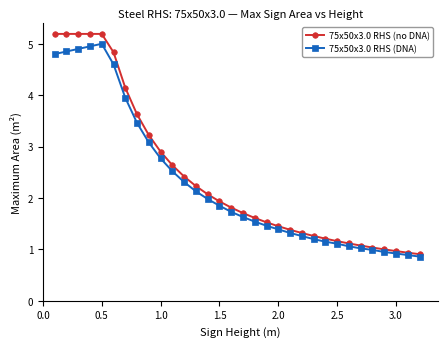

What is the smallest value displayed?

0.9